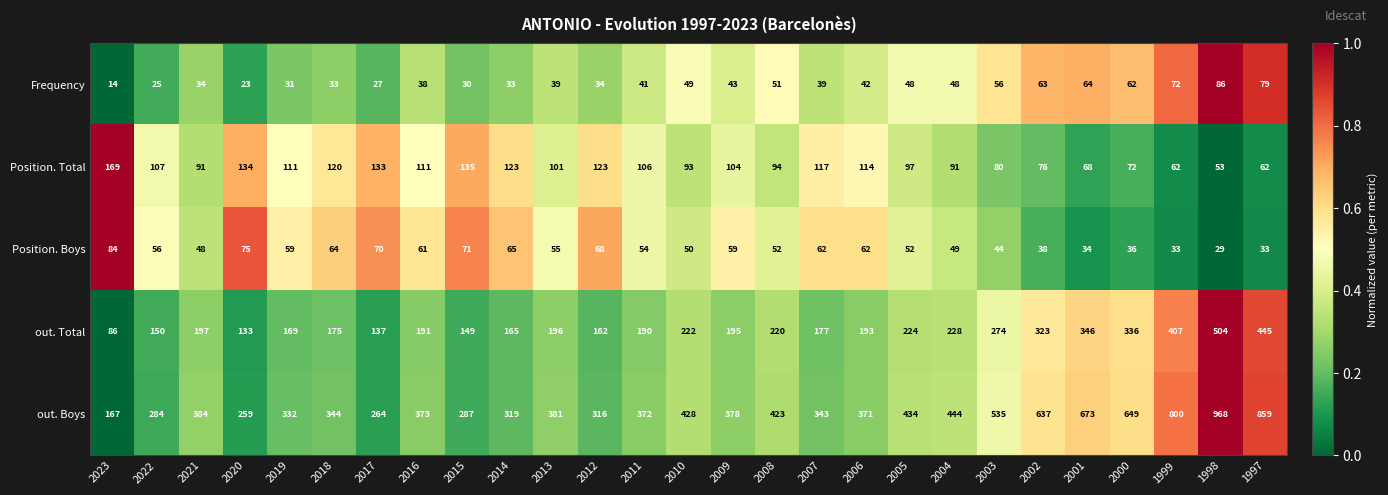

Rank the series by their maximum value, from highest to lowest.

out. Boys, out. Total, Position. Total, Frequency, Position. Boys